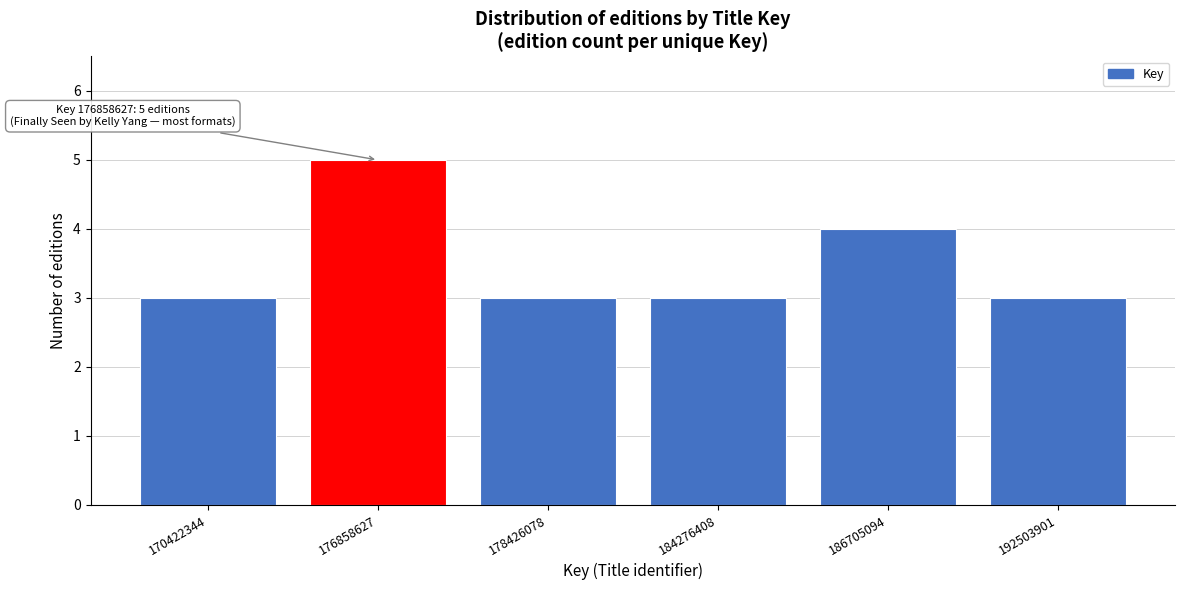

Reading left to right, transcribe all the data shown in this chart.

170422344=3	176858627=5	178426078=3	184276408=3	186705094=4	192503901=3